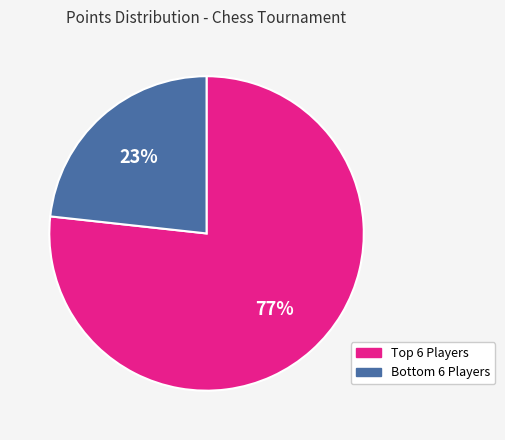

Is there a majority slice in this chart?

Yes